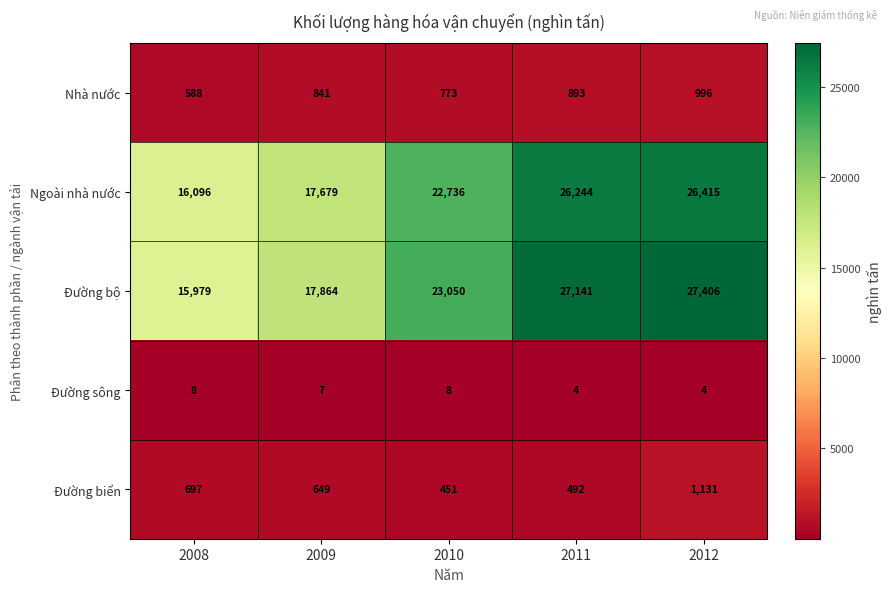

At which label is Đường sông closest to 6?

2009